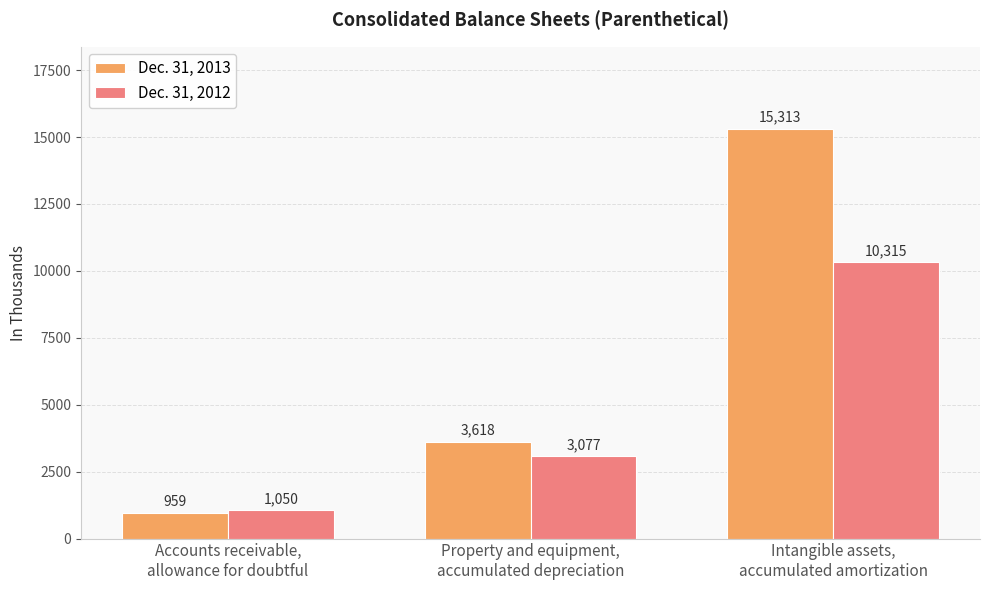

What is the difference between the highest and lowest values at Accounts receivable,
allowance for doubtful?

91